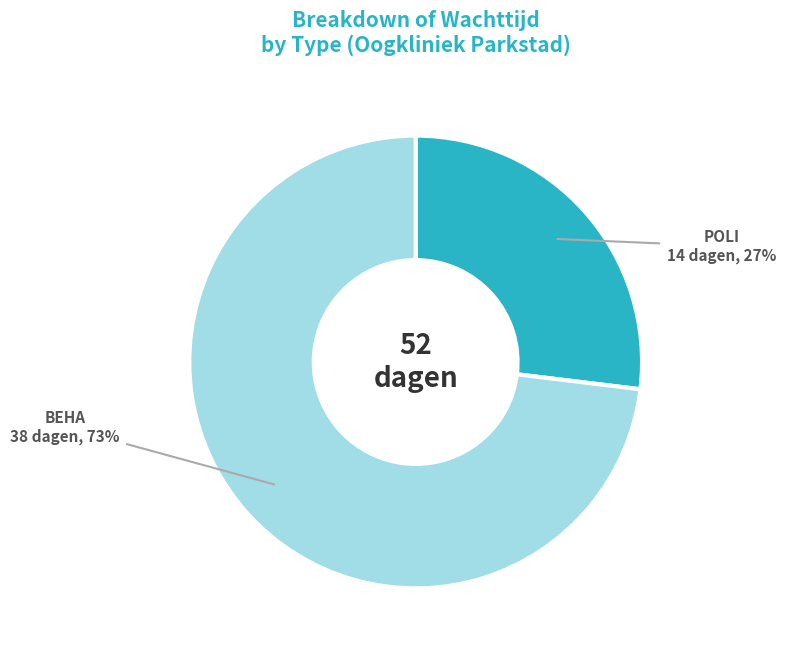

How many segments does this pie chart have?

2